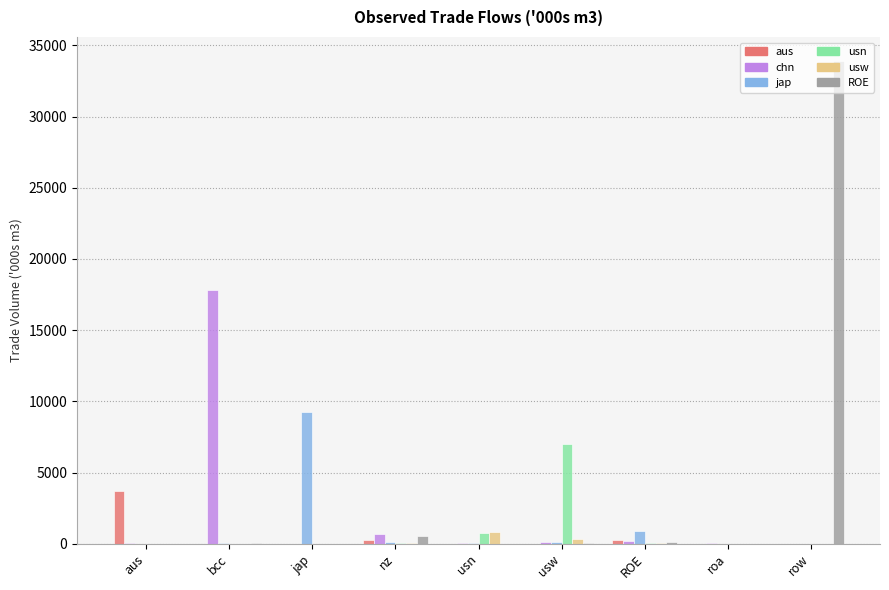

At which category is the sum across all series the highest?

row